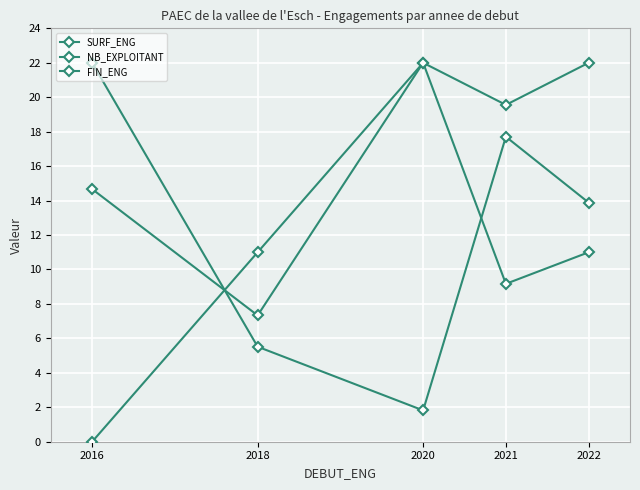

Reading right to left, what are all the values shown in this chart?

SURF_ENG: 13.9	17.7	1.8	5.5	22.0
NB_EXPLOITANT: 22.0	19.6	22.0	7.3	14.7
FIN_ENG: 11.0	9.2	22.0	11.0	0.0